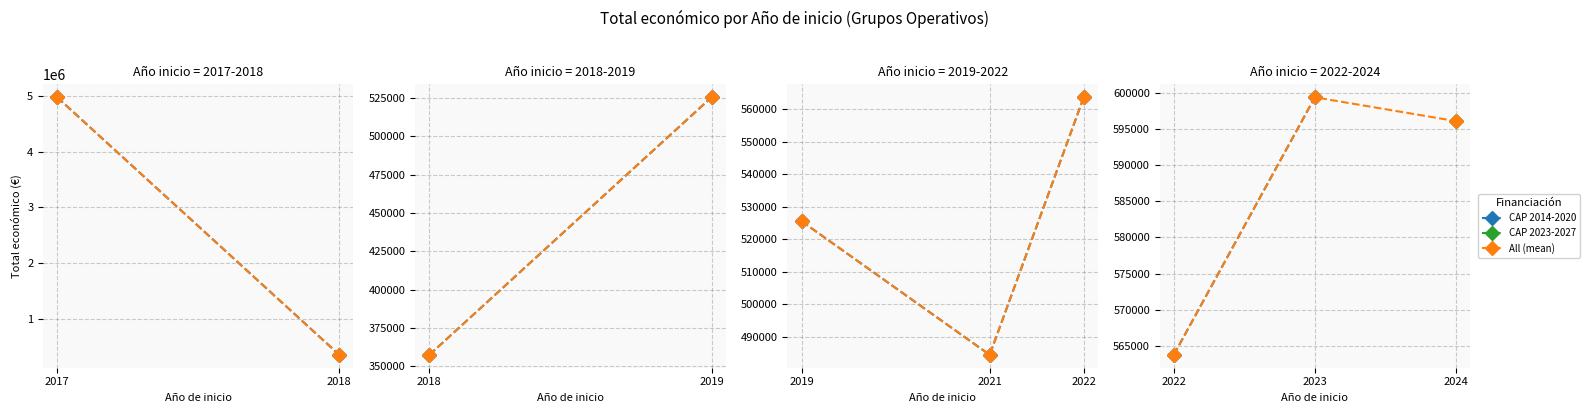

What is the difference between the CAP 2014-2020 values at 2017 and 2018?

35723.0